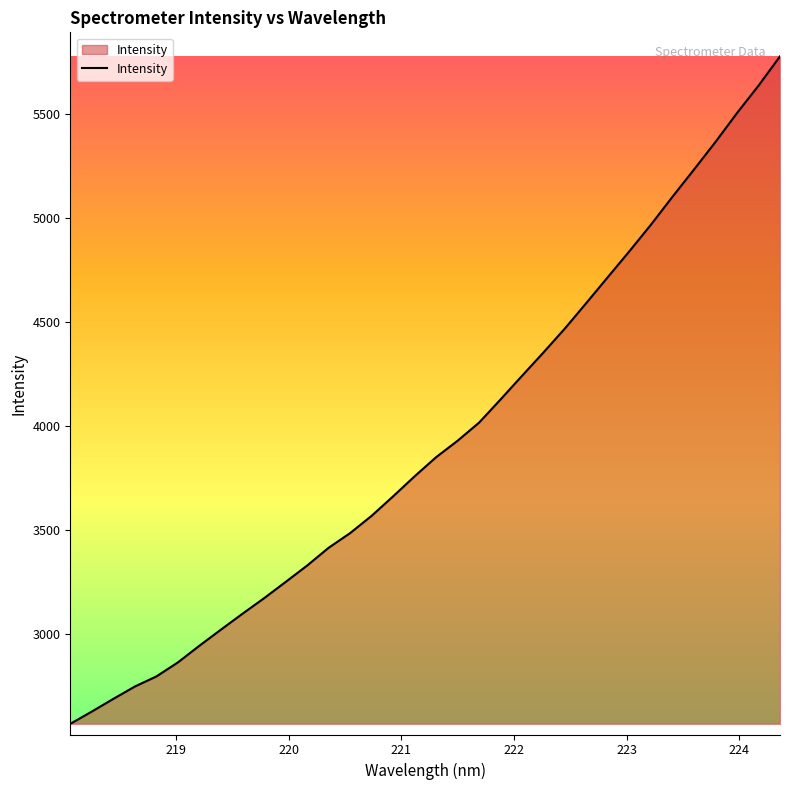

What is the minimum value shown in the chart?

2565.5